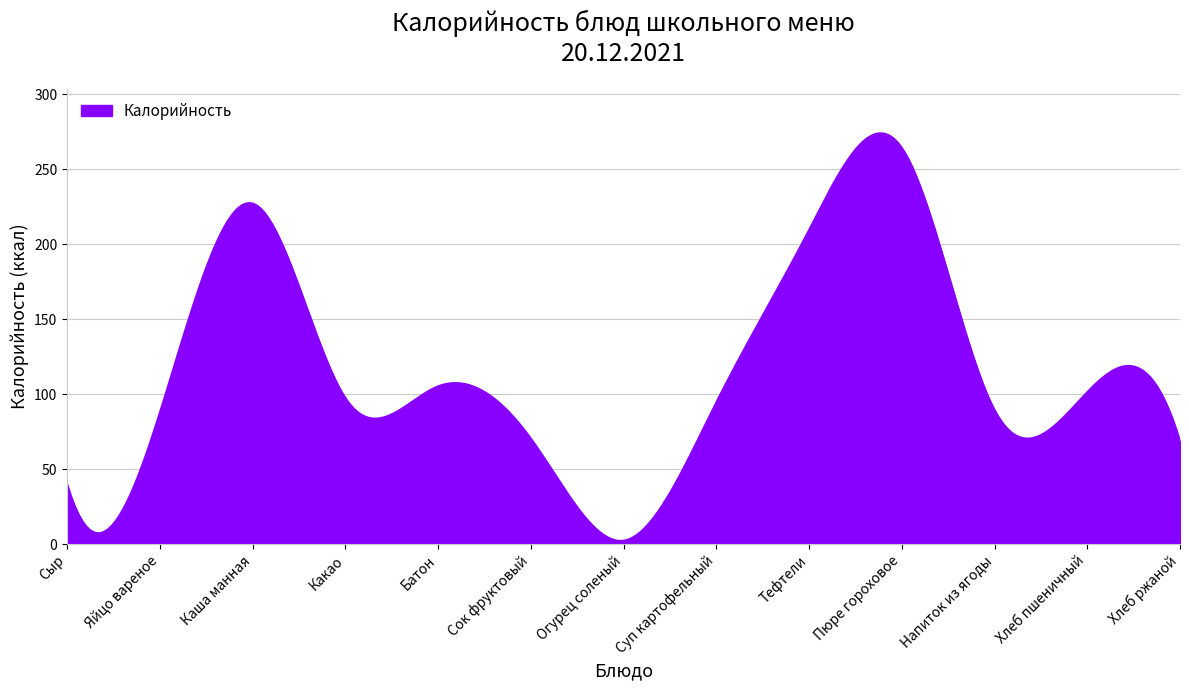

What is the difference between the maximum and minimum values?

271.9